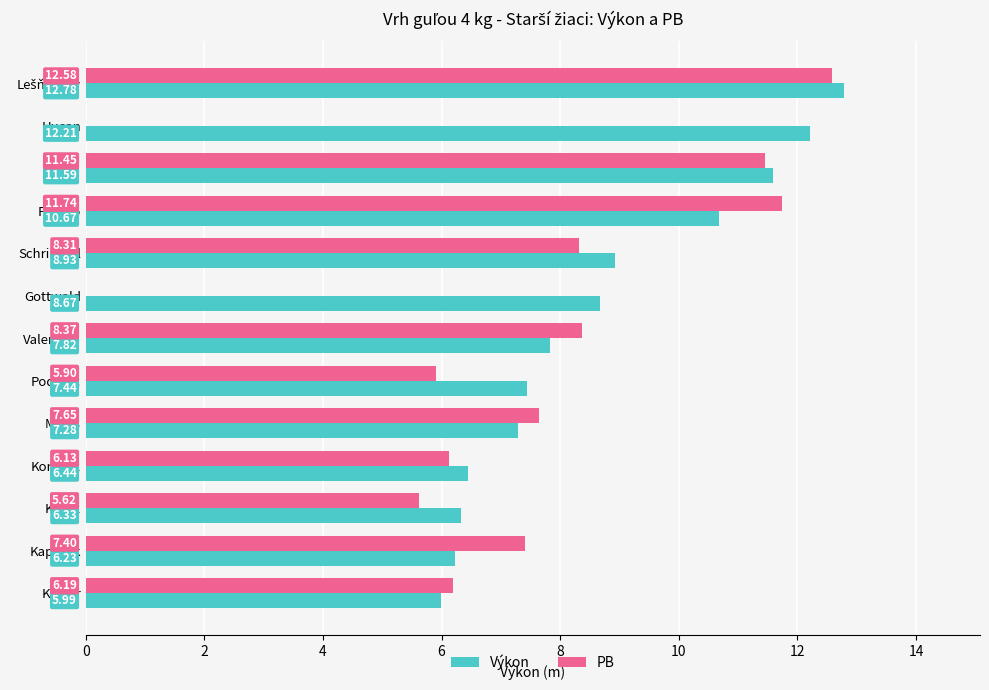

At which label is PB closest to 6?

Podolec